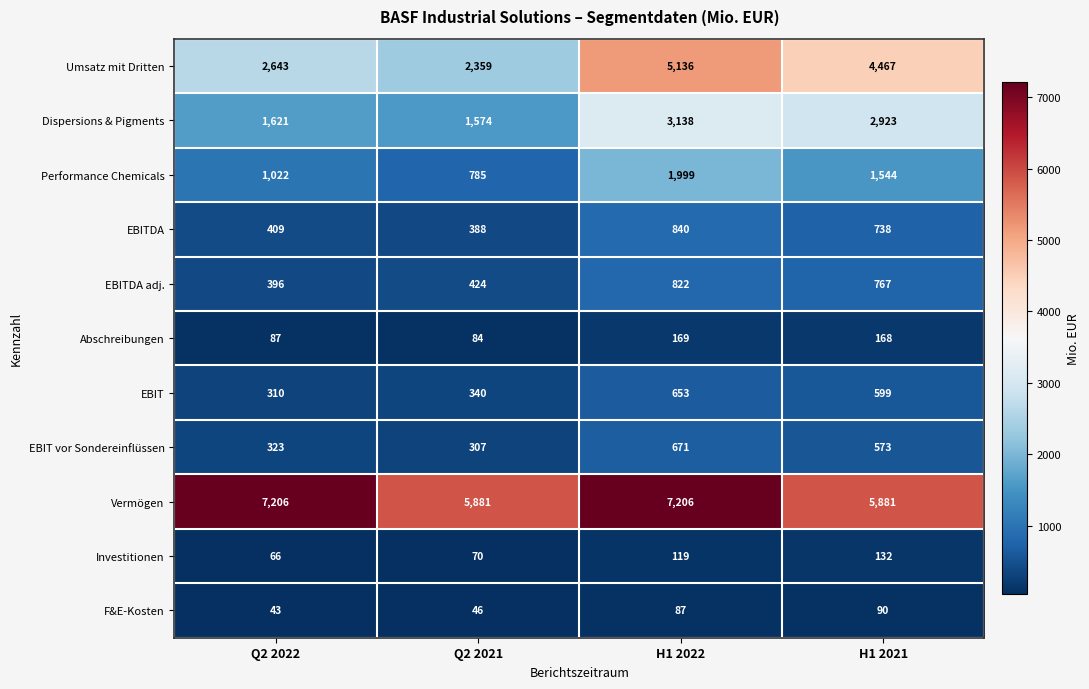

Between Q2 2021 and H1 2022, which series saw the biggest shift?

Umsatz mit Dritten